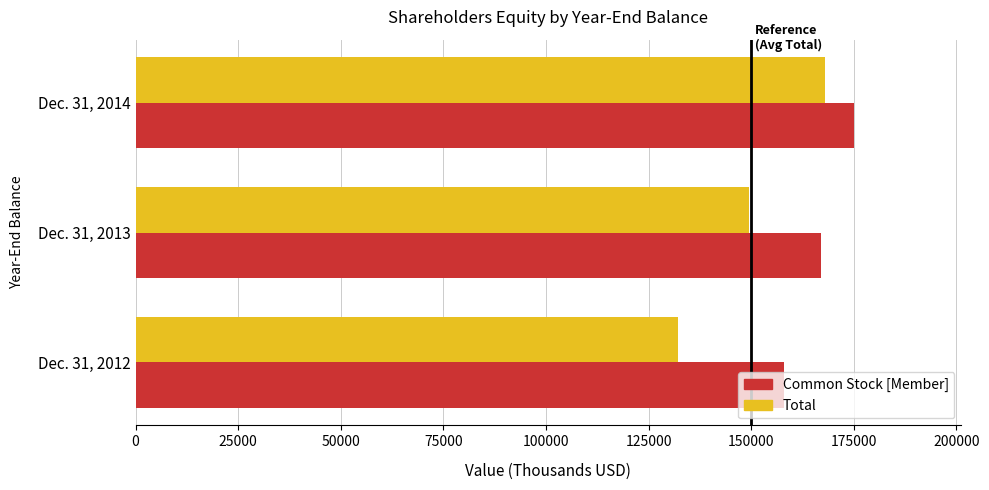

How many distinct data groups are displayed?

2